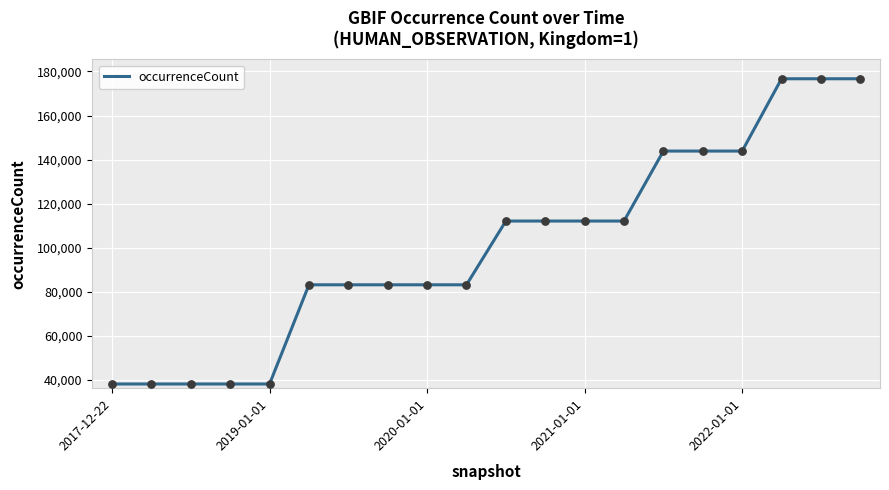

What is the minimum value shown in the chart?

38131